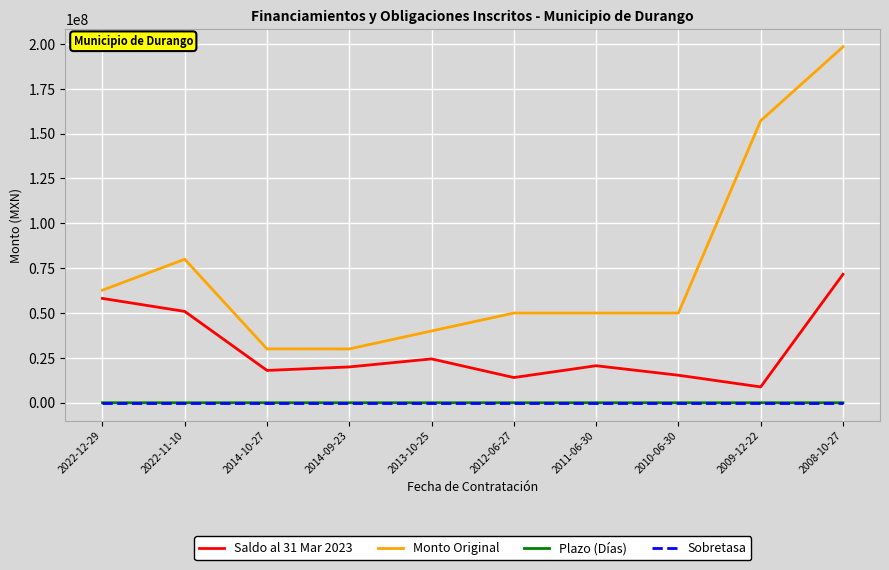

Is it true that Monto Original equals 80000000.0 at 2022-11-10?

True